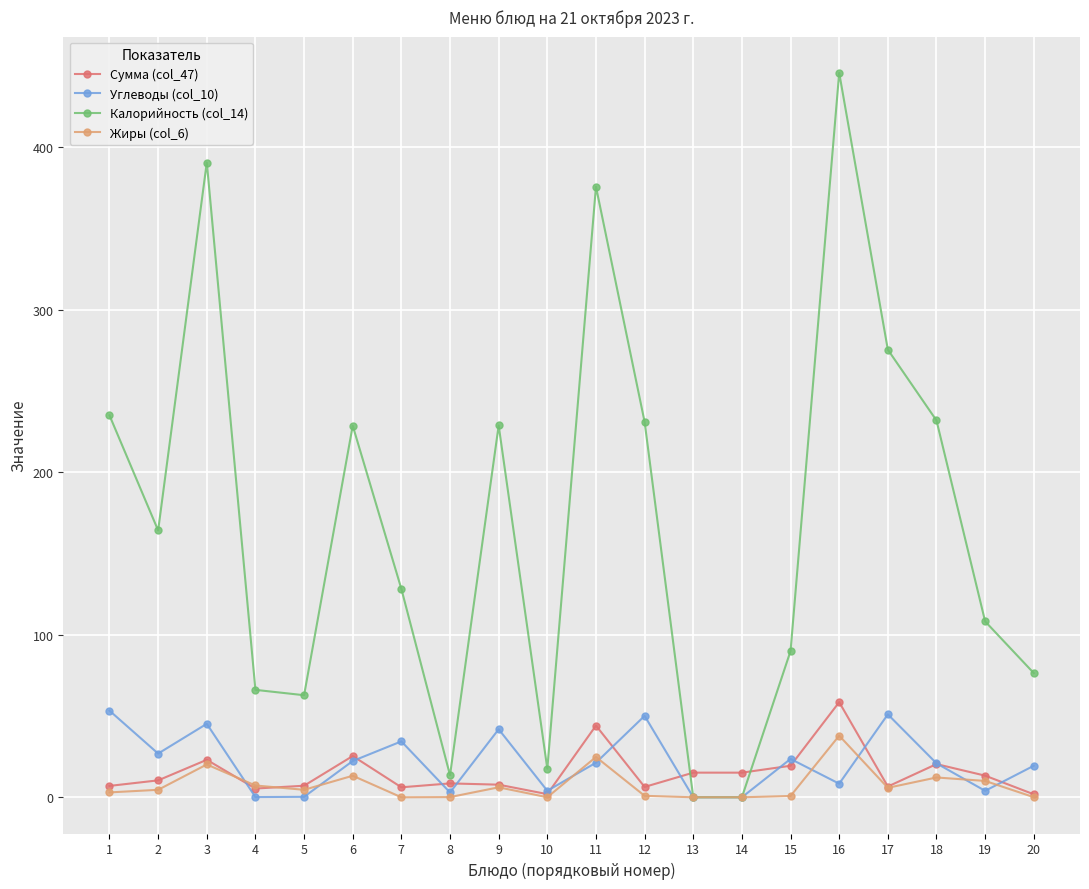

What is the value of the Калорийность (col_14) point at the 2nd from the left?

164.2